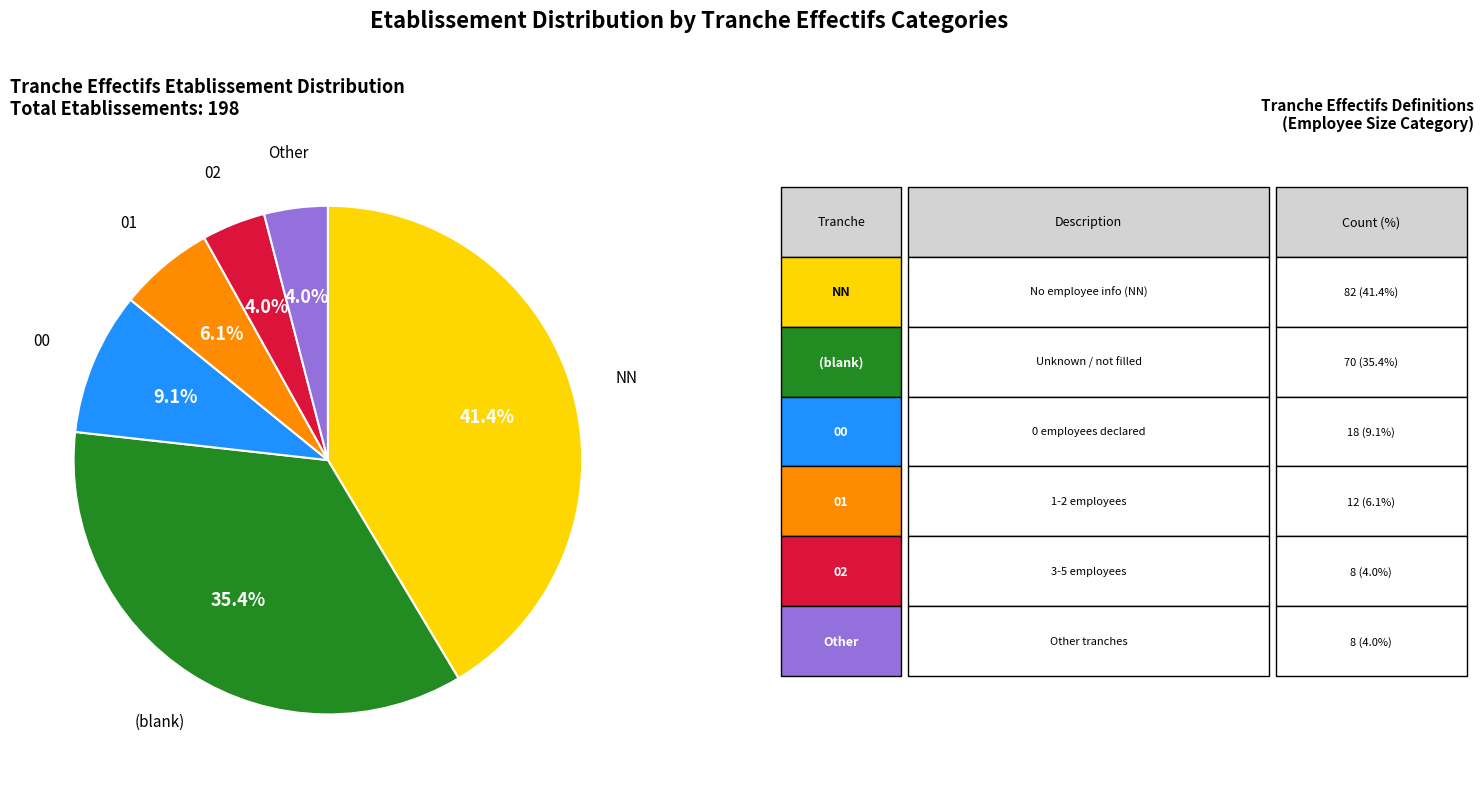

Does any single category account for the majority?

No